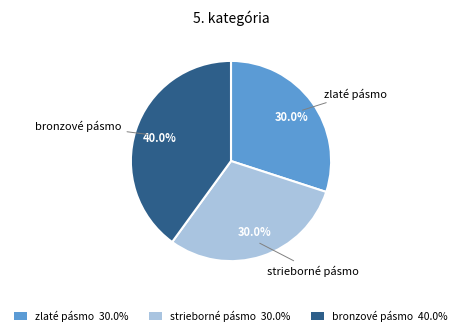

Count the number of slices in the pie.

3